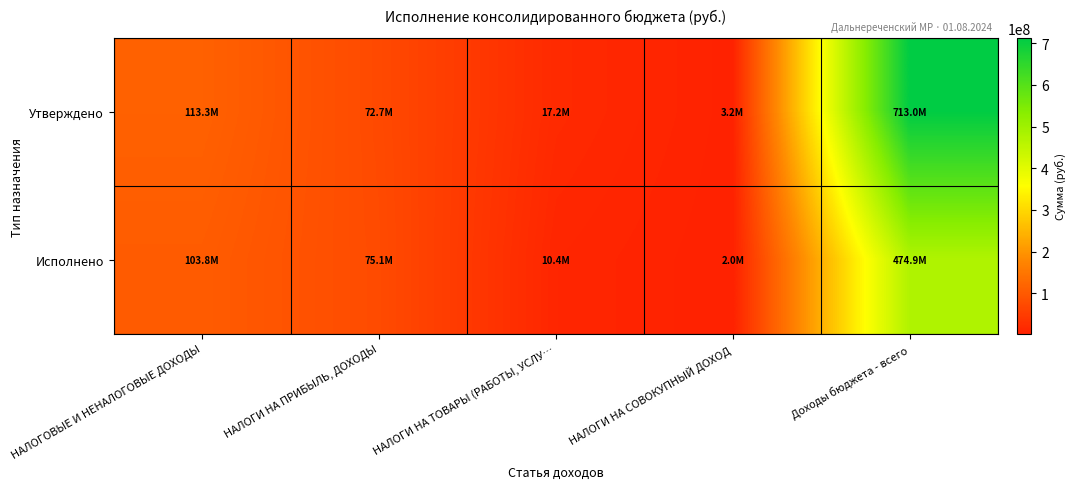

What is the total value across all series at НАЛОГИ НА ТОВАРЫ (РАБОТЫ, УСЛУ…?

27599453.1